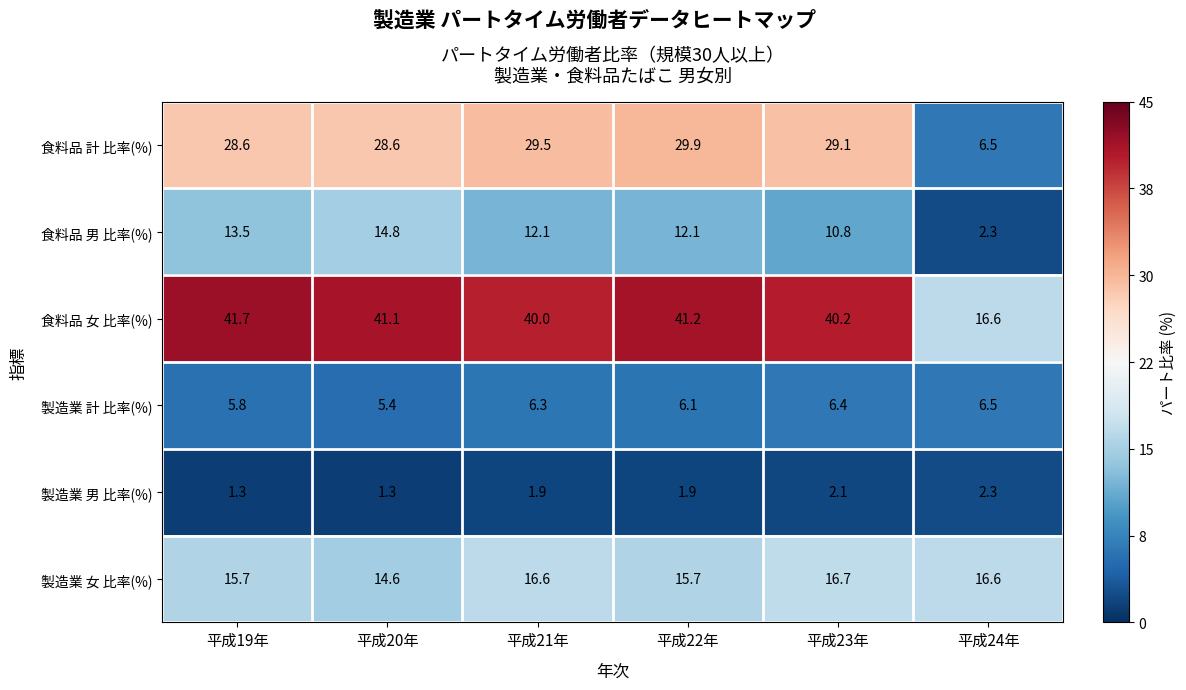

What is the total value across all series at 平成19年?

106.6